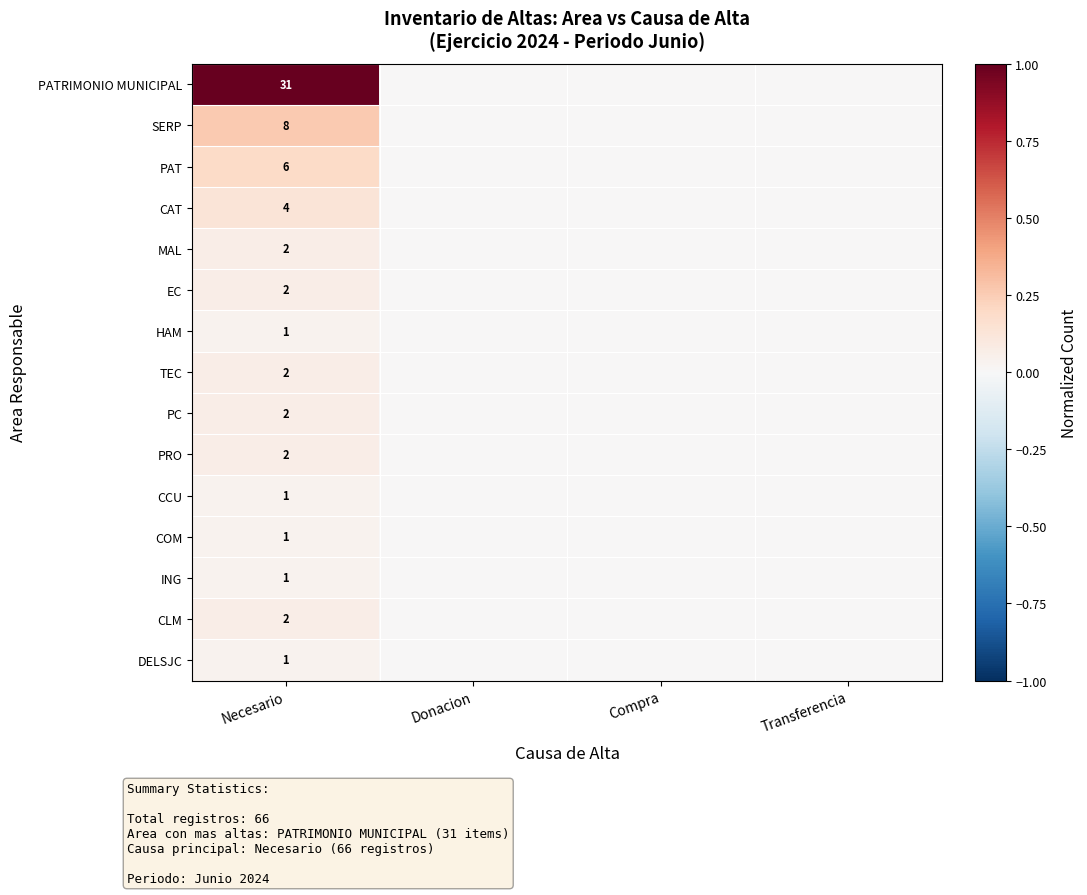

The value of TEC at Necesario is 2. True or false?

True